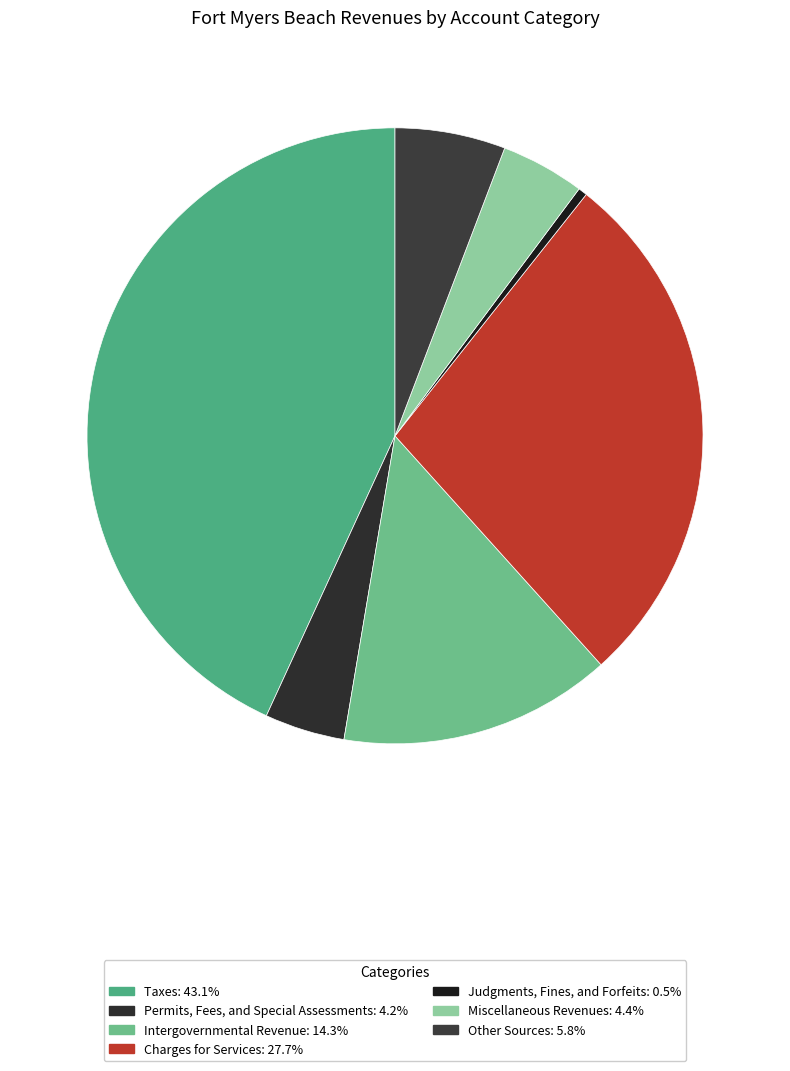

Count the number of slices in the pie.

7